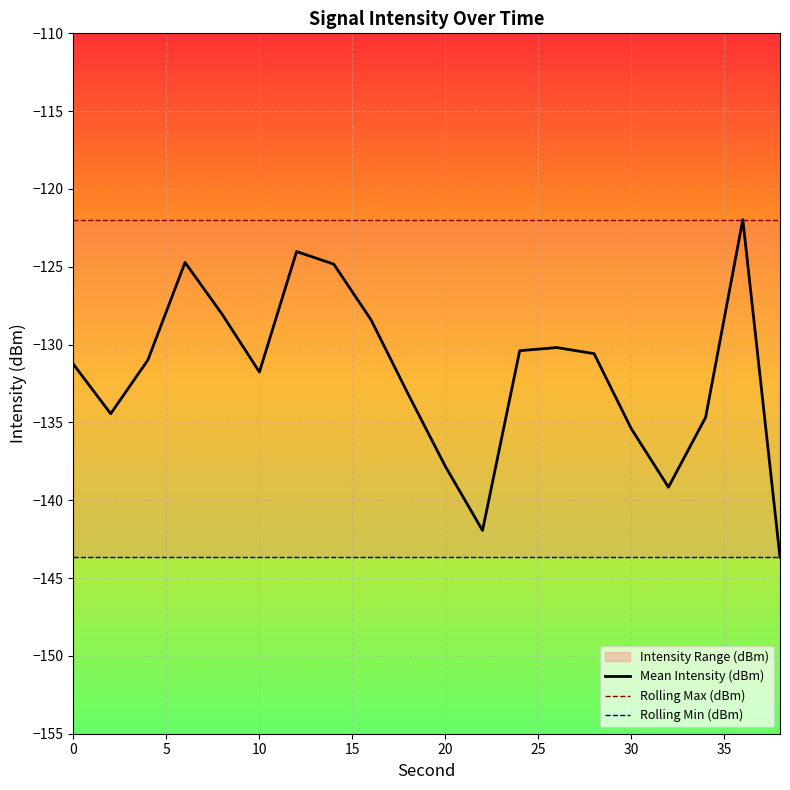

What is the maximum value for Mean Intensity (dBm)?

-122.0